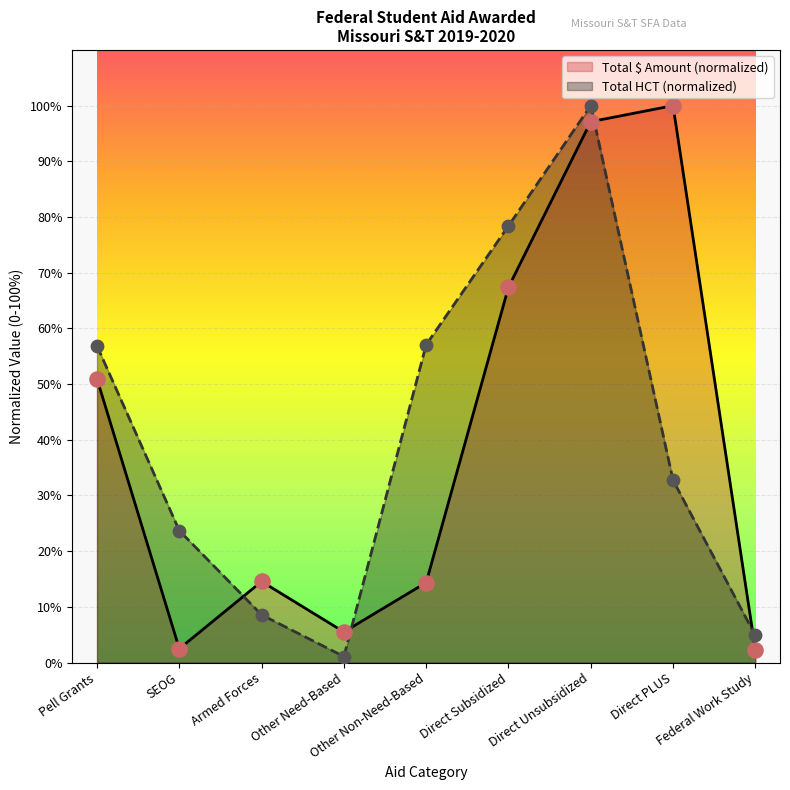

What are all the series names shown in the legend?

Total $ Amount (normalized), Total HCT (normalized)